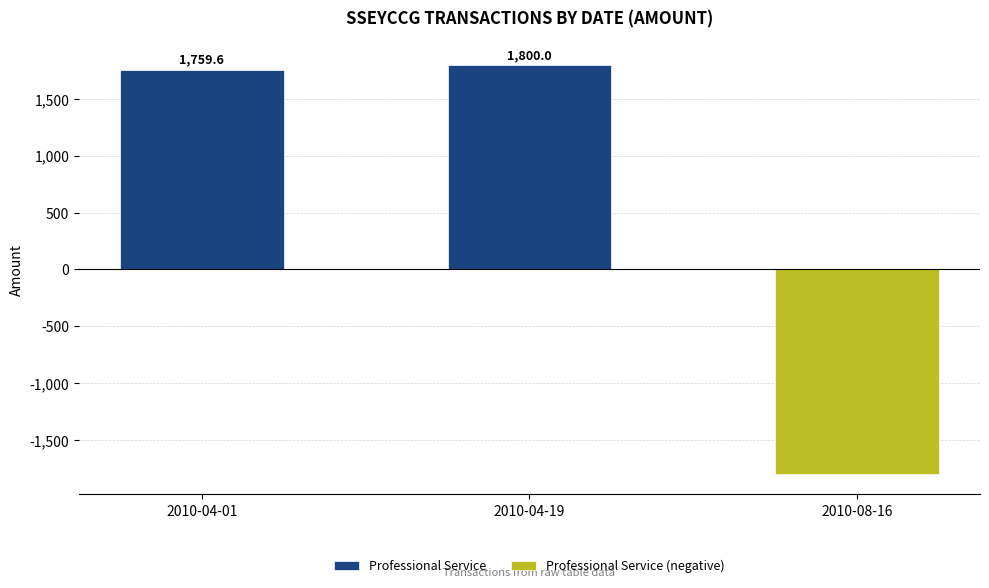

What is the value of the Professional Service bar at the 1st from the left?

1759.6